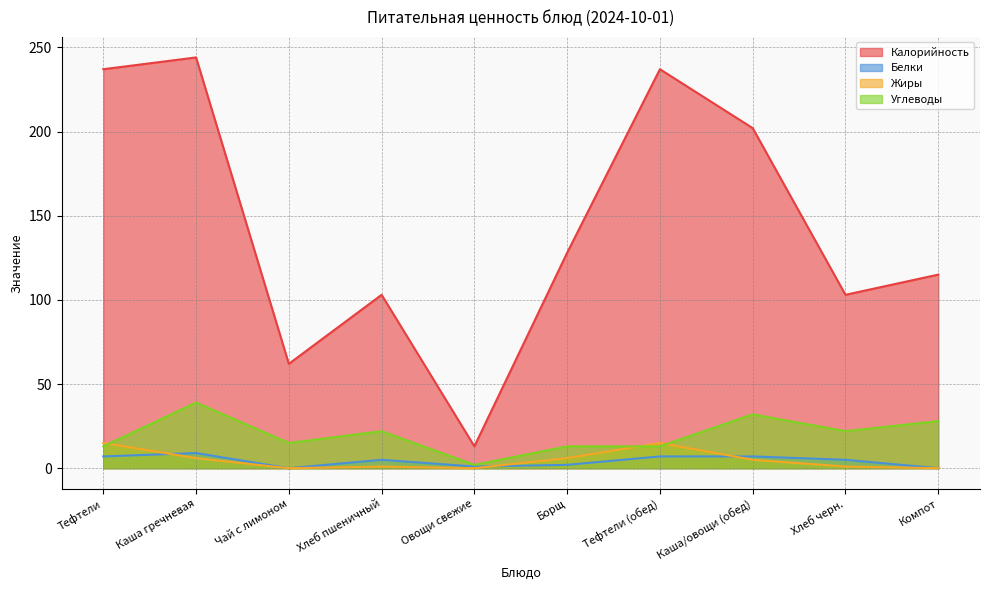

Rank the categories by Жиры value from highest to lowest.

Тефтели, Тефтели (обед), Каша гречневая, Борщ, Каша/овощи (обед), Хлеб пшеничный, Хлеб черн., Чай с лимоном, Овощи свежие, Компот